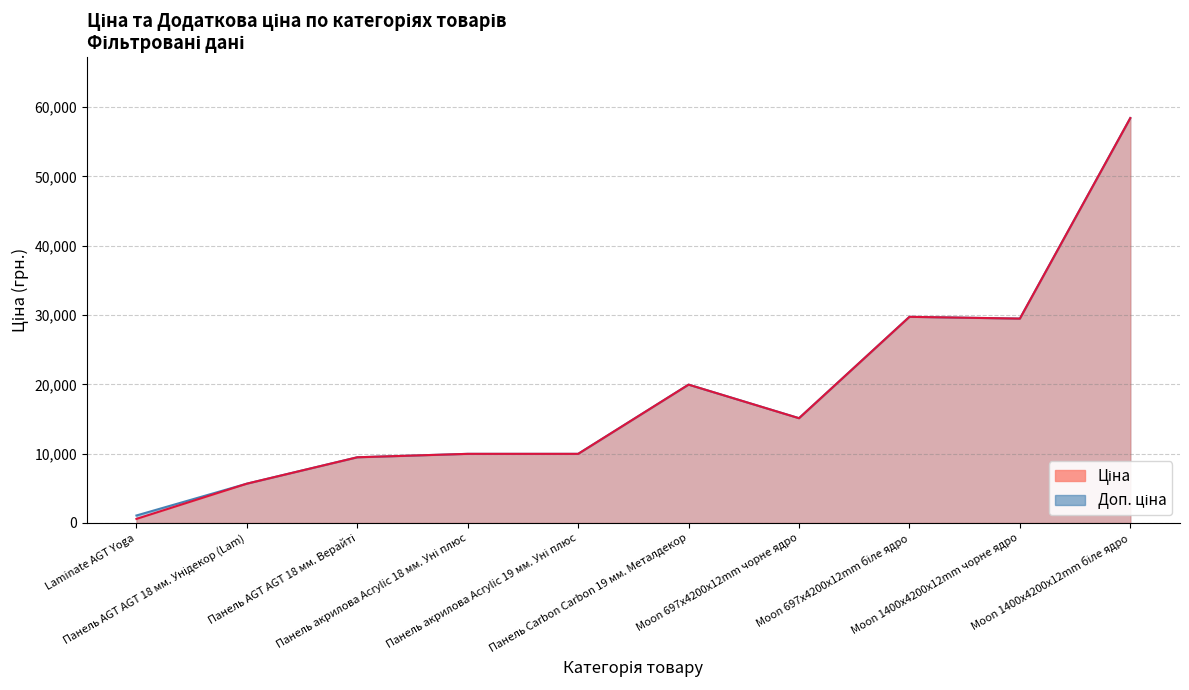

True or false: Доп. ціна and Ціна intersect in this chart.

False